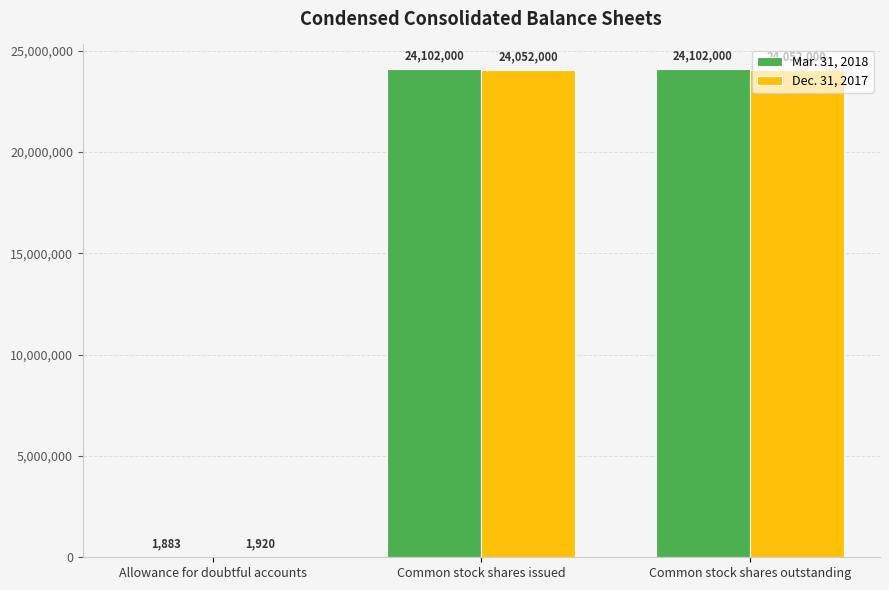

What is the average value of the Mar. 31, 2018 series?

16068628